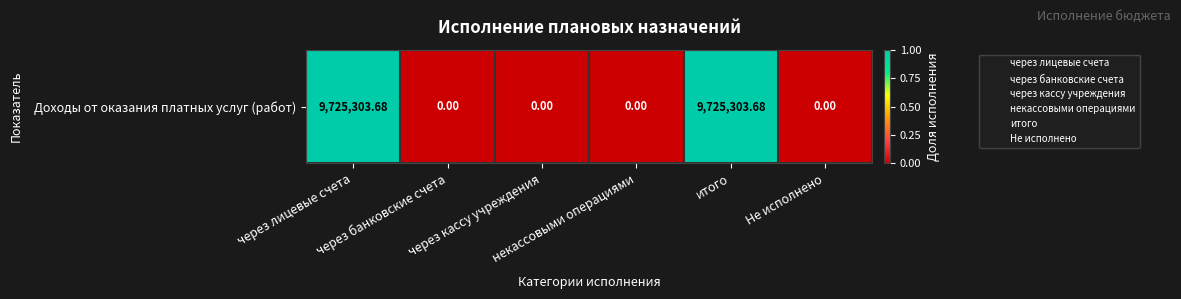

Is it true that the value at через банковские счета is -1?

False